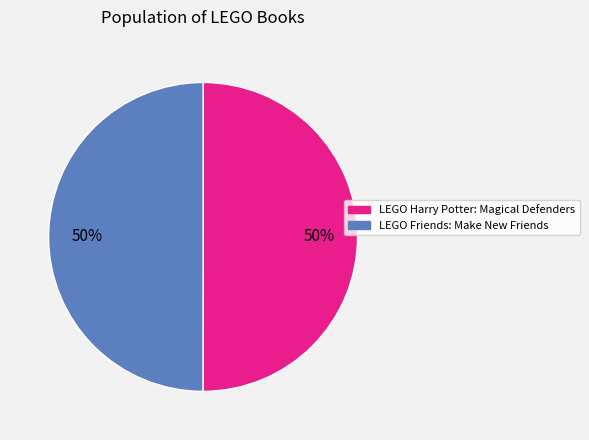

To the nearest percent, what is the average slice percentage?

50%